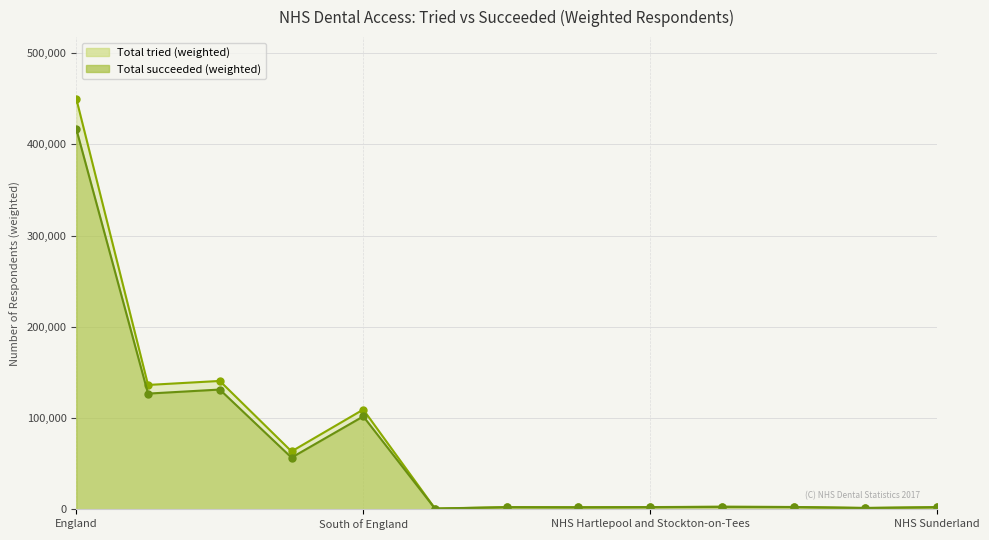

What is the maximum value for Total tried (weighted)?

449961